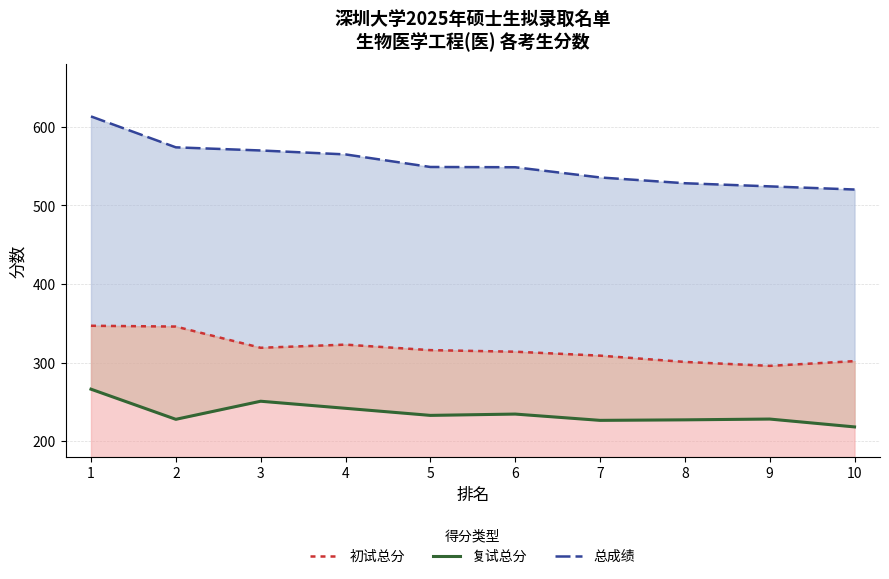

At which category is the sum across all series the highest?

1